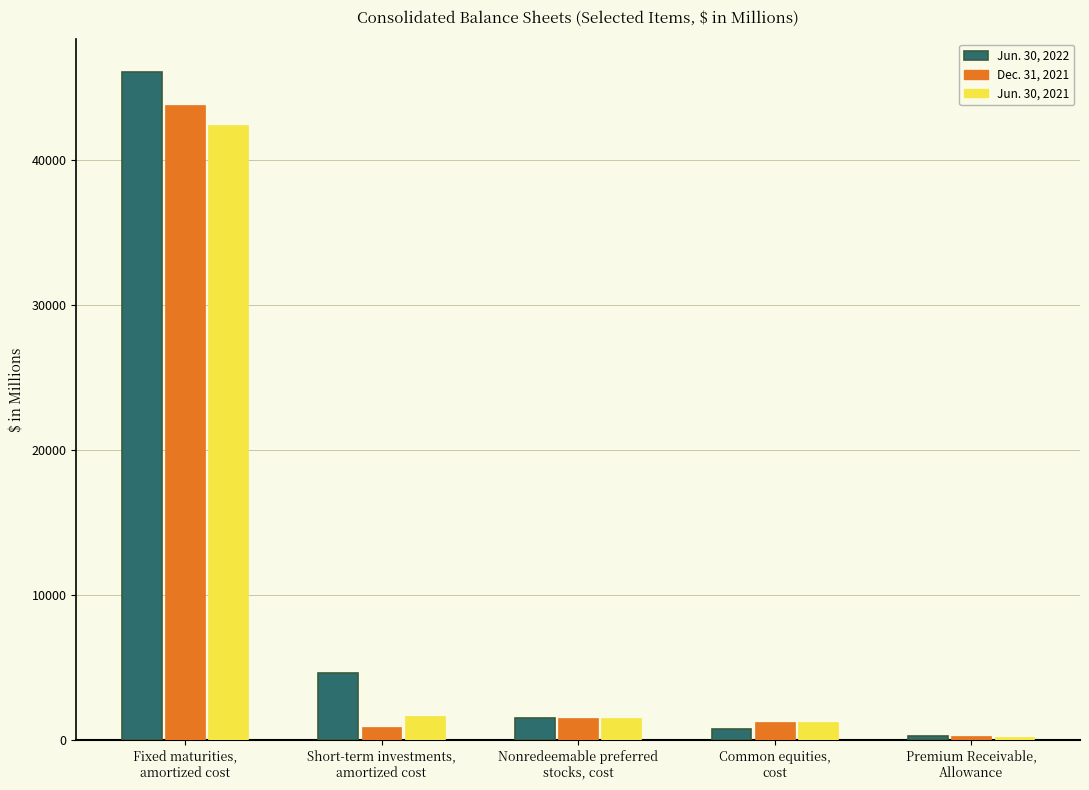

At which label is Jun. 30, 2022 closest to 23147?

Short-term investments,
amortized cost